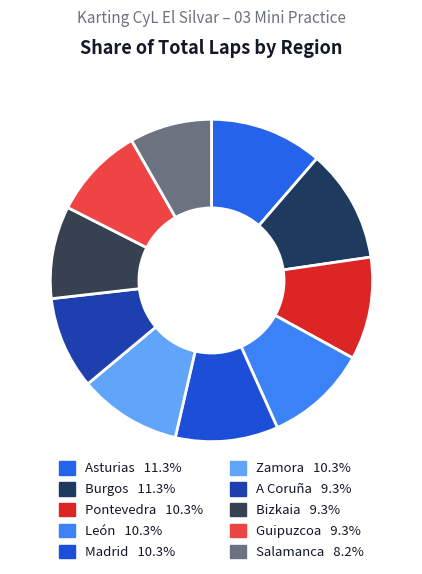

How many segments does this pie chart have?

10